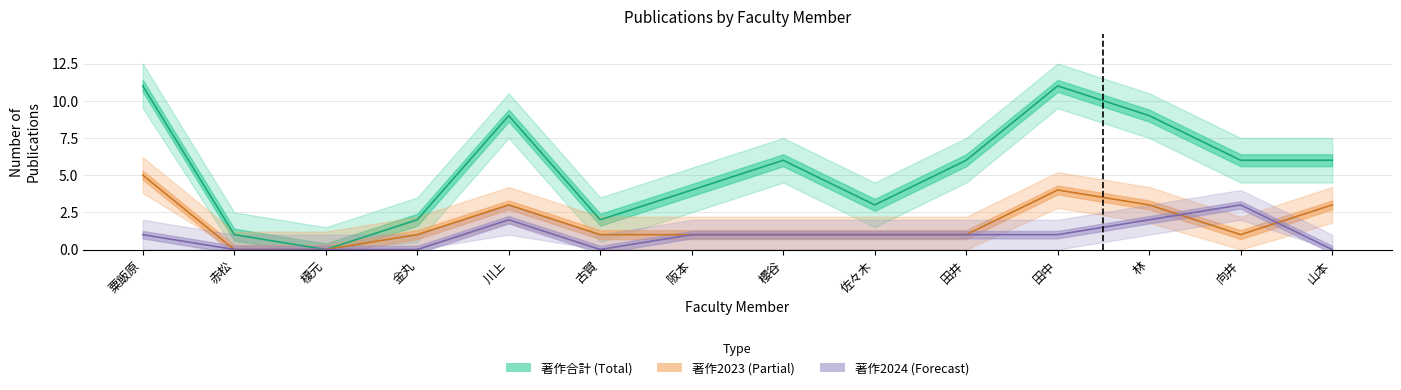

Which category has the lowest value in the 著作合計 series?

榎元